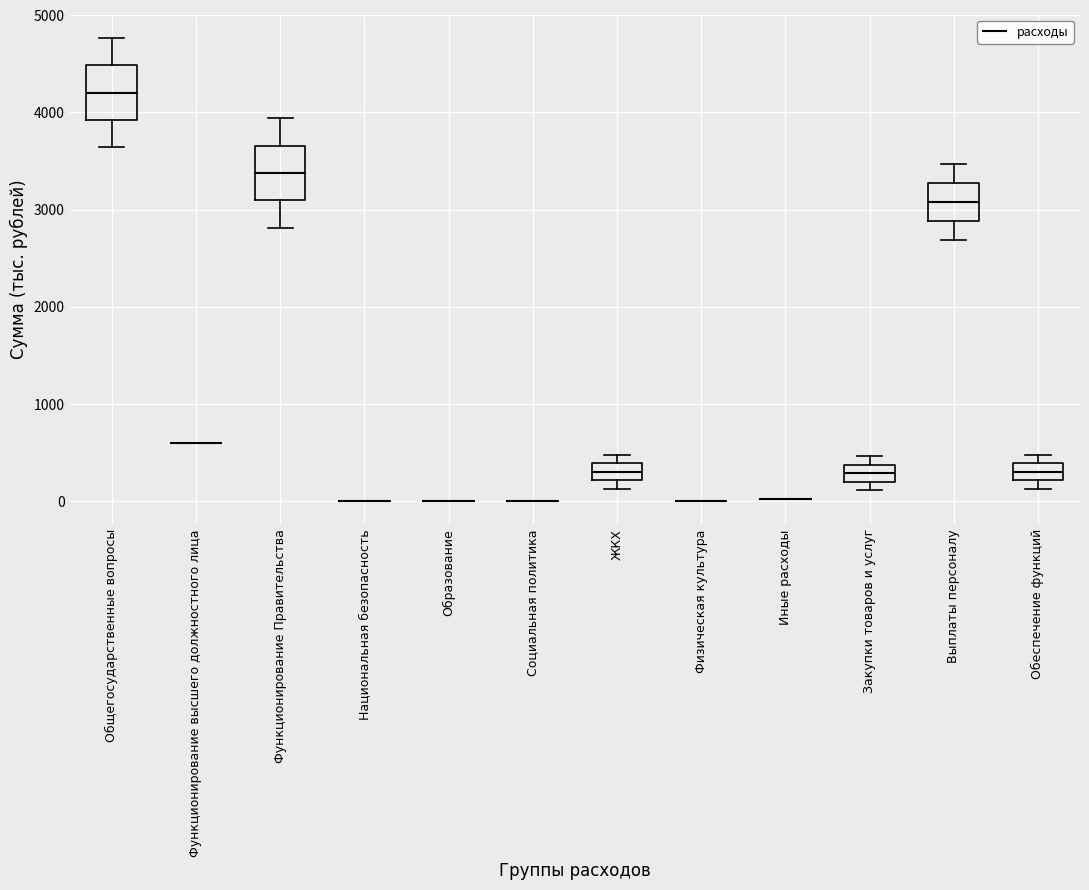

Reading left to right, transcribe this box plot: for each box, give where its median line is, the range the box spans, and where its two whiskers end, as read against the y-axis. The values are not printed on the chart, so give them approximately, as read against the axis.

Общегосударственные вопросы: median 4200, box 3900 to 4500, whiskers 3600 to 4800
Функционирование высшего должностного лица: box collapsed to a line at 600, whiskers 600 to 600
Функционирование Правительства: median 3400, box 3100 to 3700, whiskers 2800 to 3900
Национальная безопасность: box collapsed to a line at 0, whiskers 0 to 0
Образование: box collapsed to a line at 0, whiskers 0 to 0
Социальная политика: box collapsed to a line at 0, whiskers 0 to 0
ЖКХ: median 300, box 200 to 400, whiskers 100 to 500
Физическая культура: box collapsed to a line at 0, whiskers 0 to 0
Иные расходы: box collapsed to a line at 0, whiskers 0 to 0
Закупки товаров и услуг: median 300, box 200 to 400, whiskers 100 to 500
Выплаты персоналу: median 3100, box 2900 to 3300, whiskers 2700 to 3500
Обеспечение функций: median 300, box 200 to 400, whiskers 100 to 500